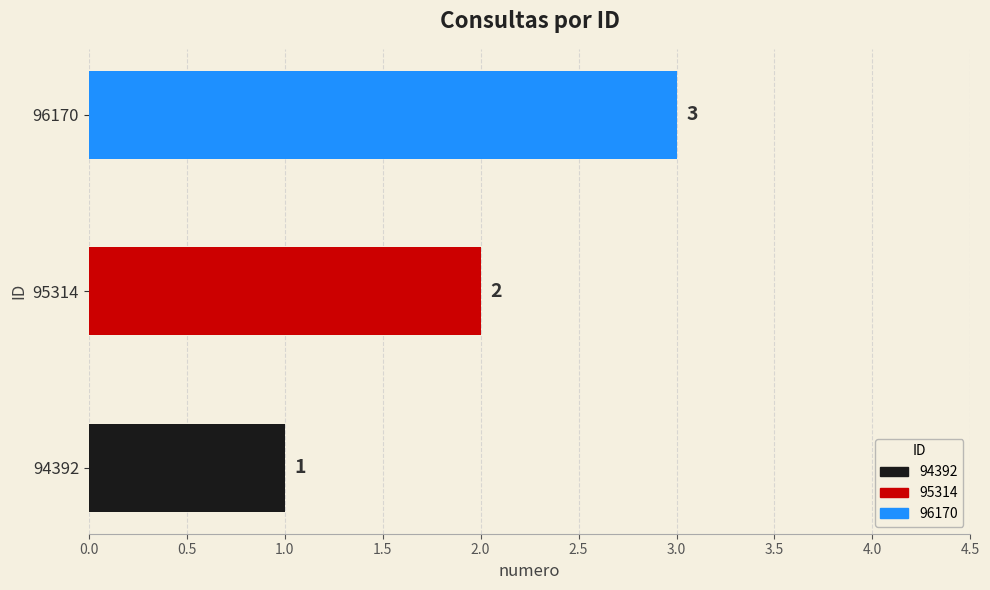

What is the change in value from 94392 to 96170?

+2